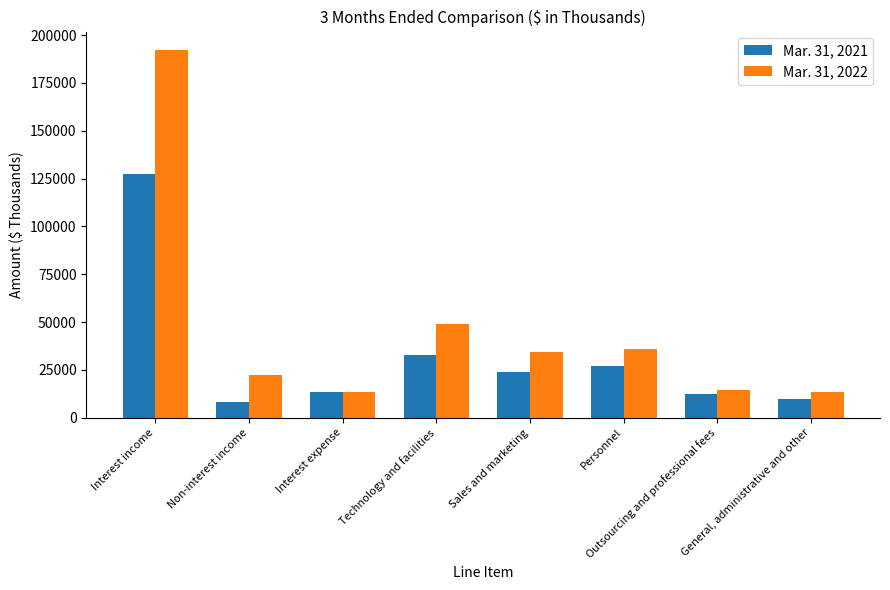

Where does the Mar. 31, 2022 series first go above 34541?

Interest income